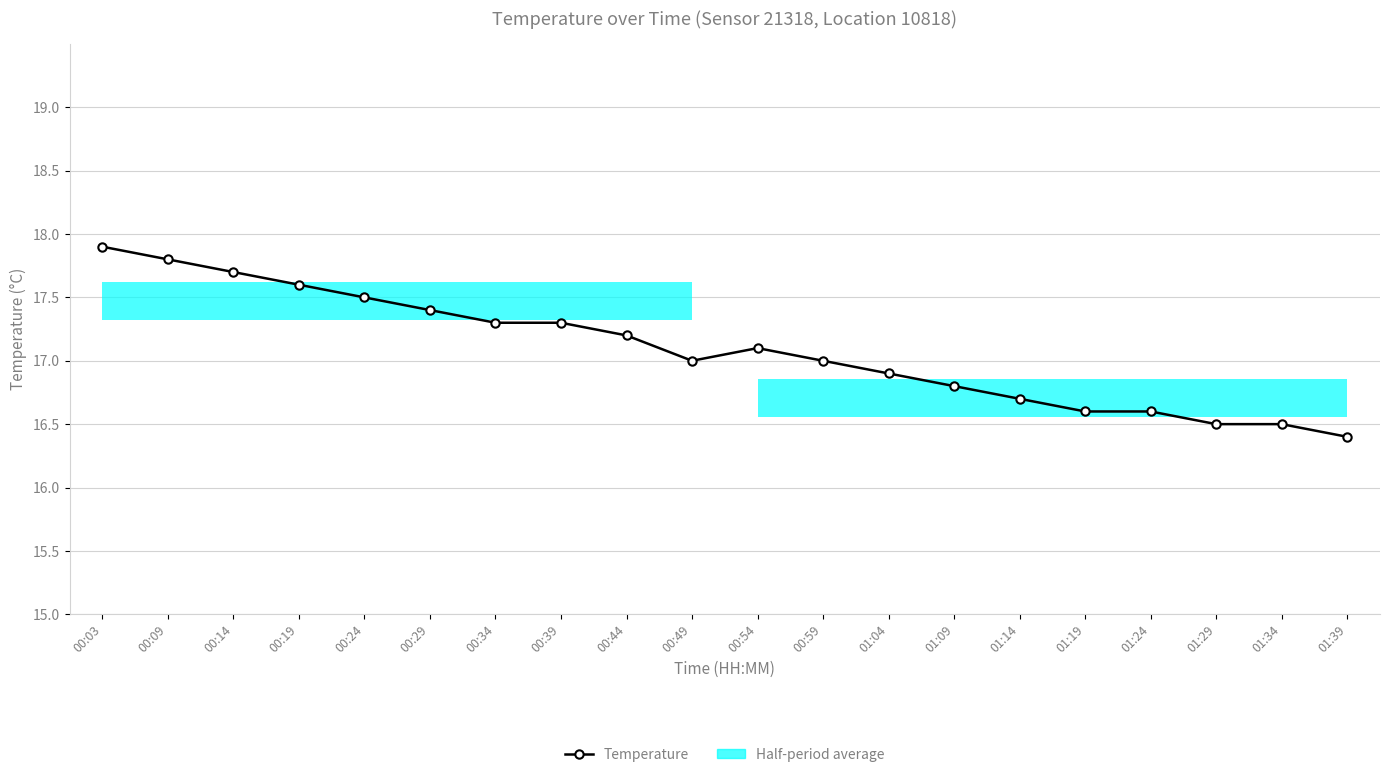

What is the label of the 16th point from the left?

01:19